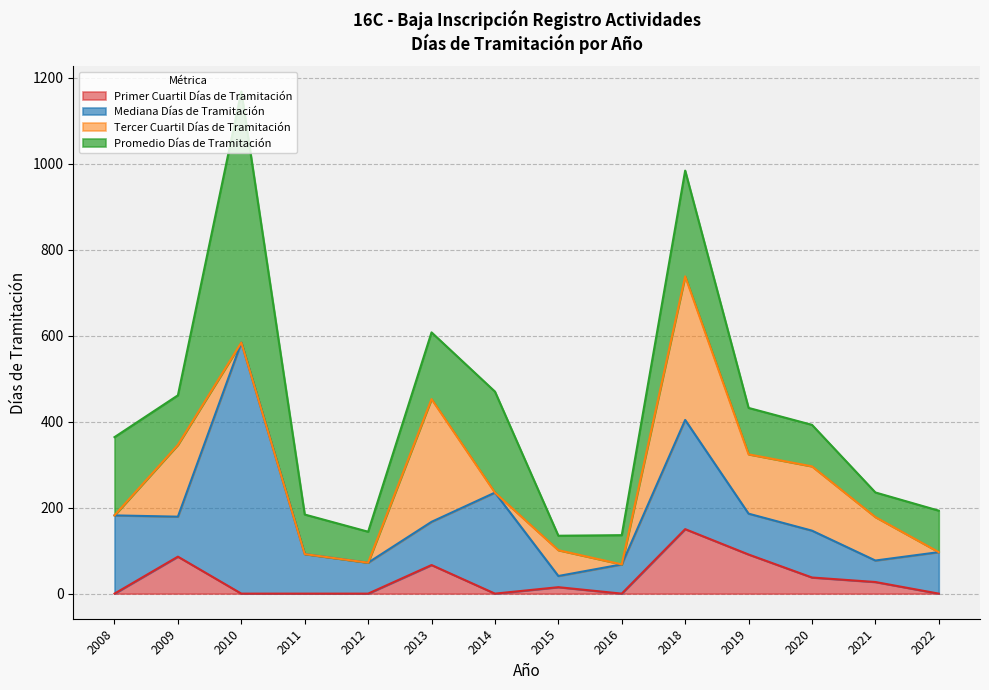

Is it true that Mediana Días de Tramitación equals 42.2 at 2009?

False